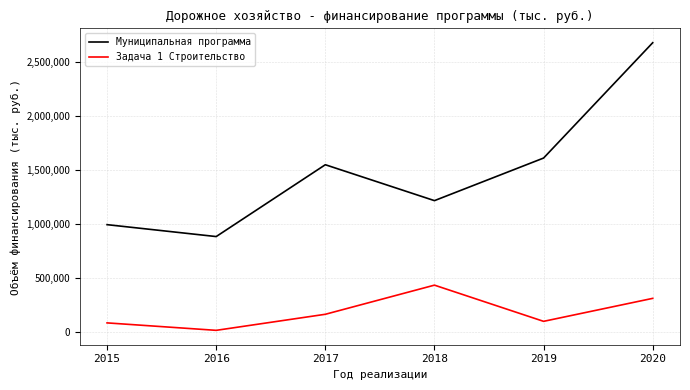

At which label does Задача 1 Строительство reach its peak?

2018